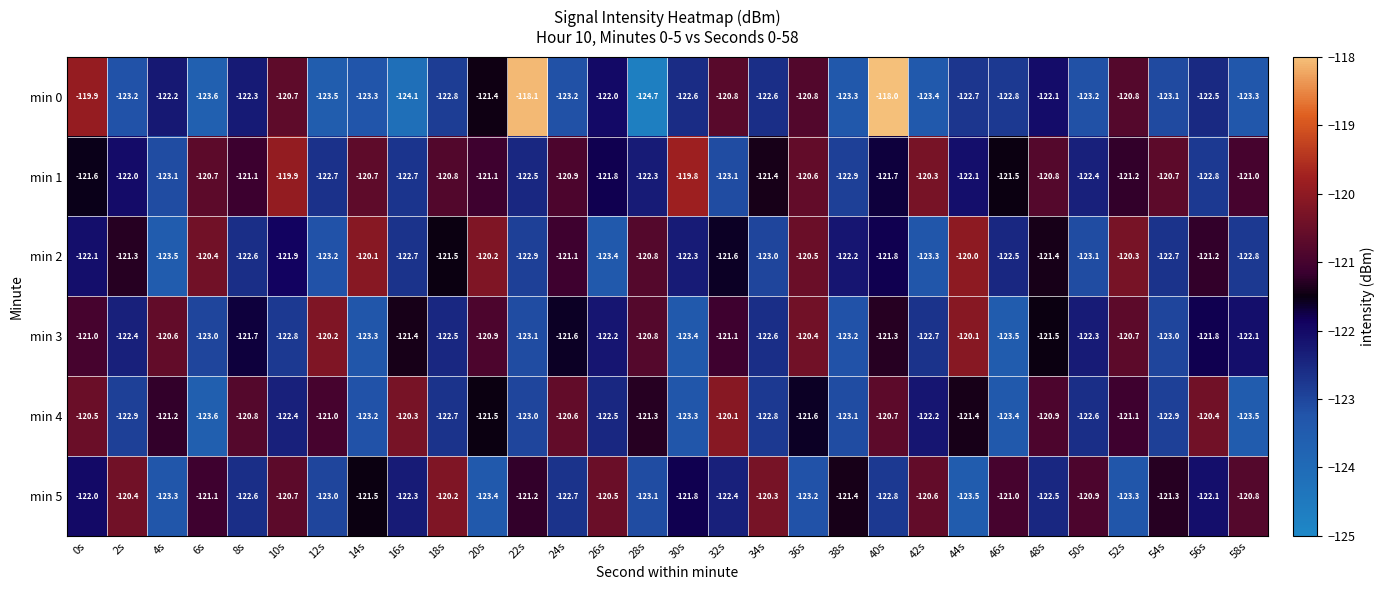

The value of min 2 at 16s is -122.7. True or false?

True